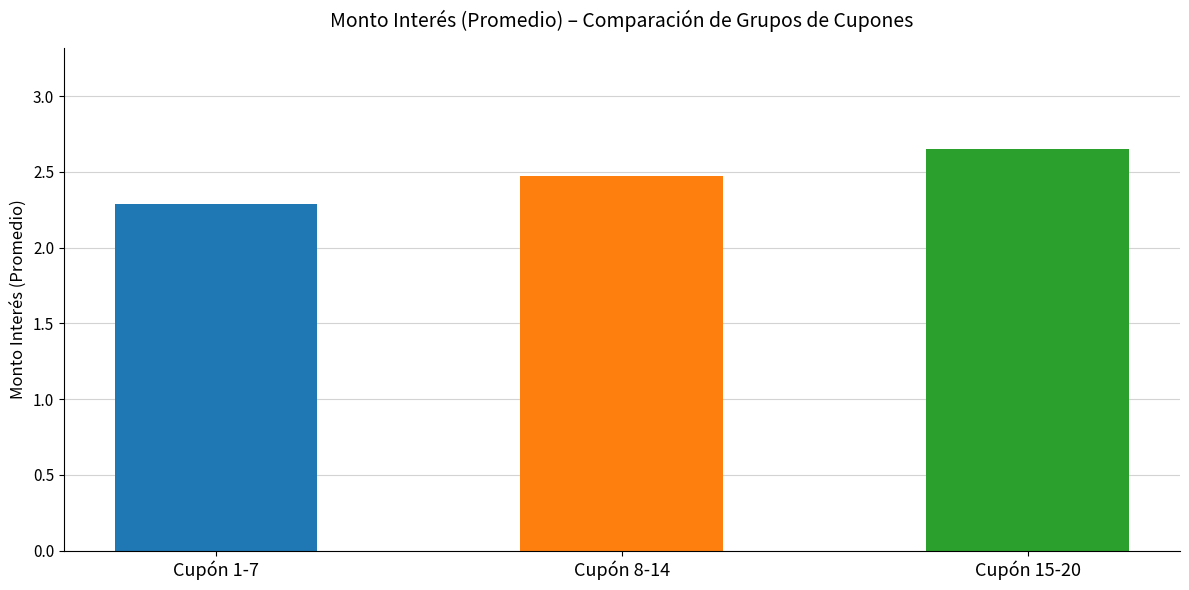

The chart shows a value of 3.9 at 13. True or false?

False